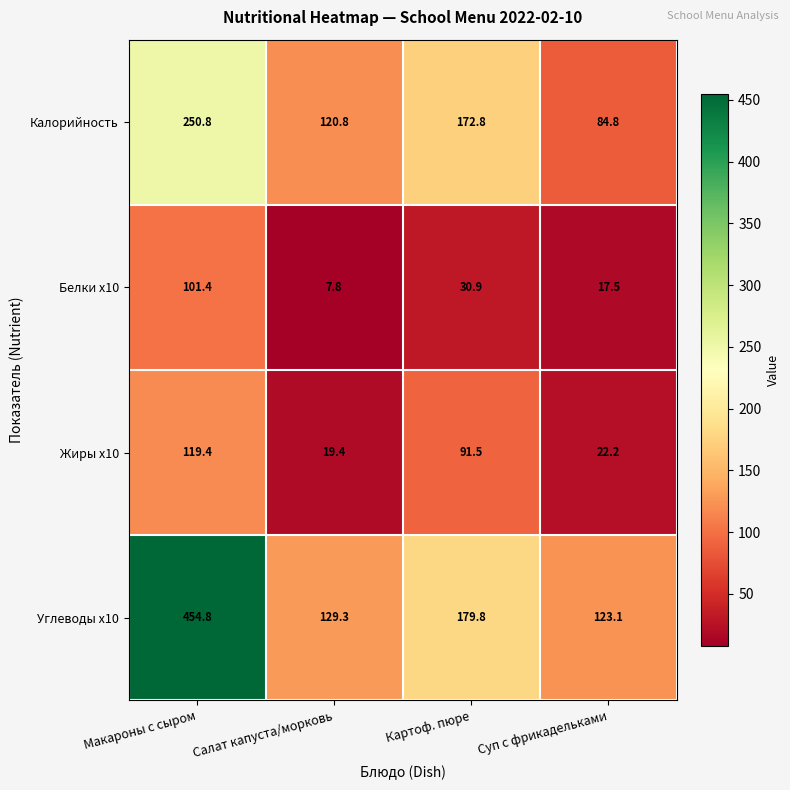

Reading left to right, list all the values displayed in this chart.

Калорийность: 250.8	120.8	172.8	84.8
Белки x10: 101.4	7.8	30.9	17.5
Жиры x10: 119.4	19.4	91.5	22.2
Углеводы x10: 454.8	129.3	179.8	123.1